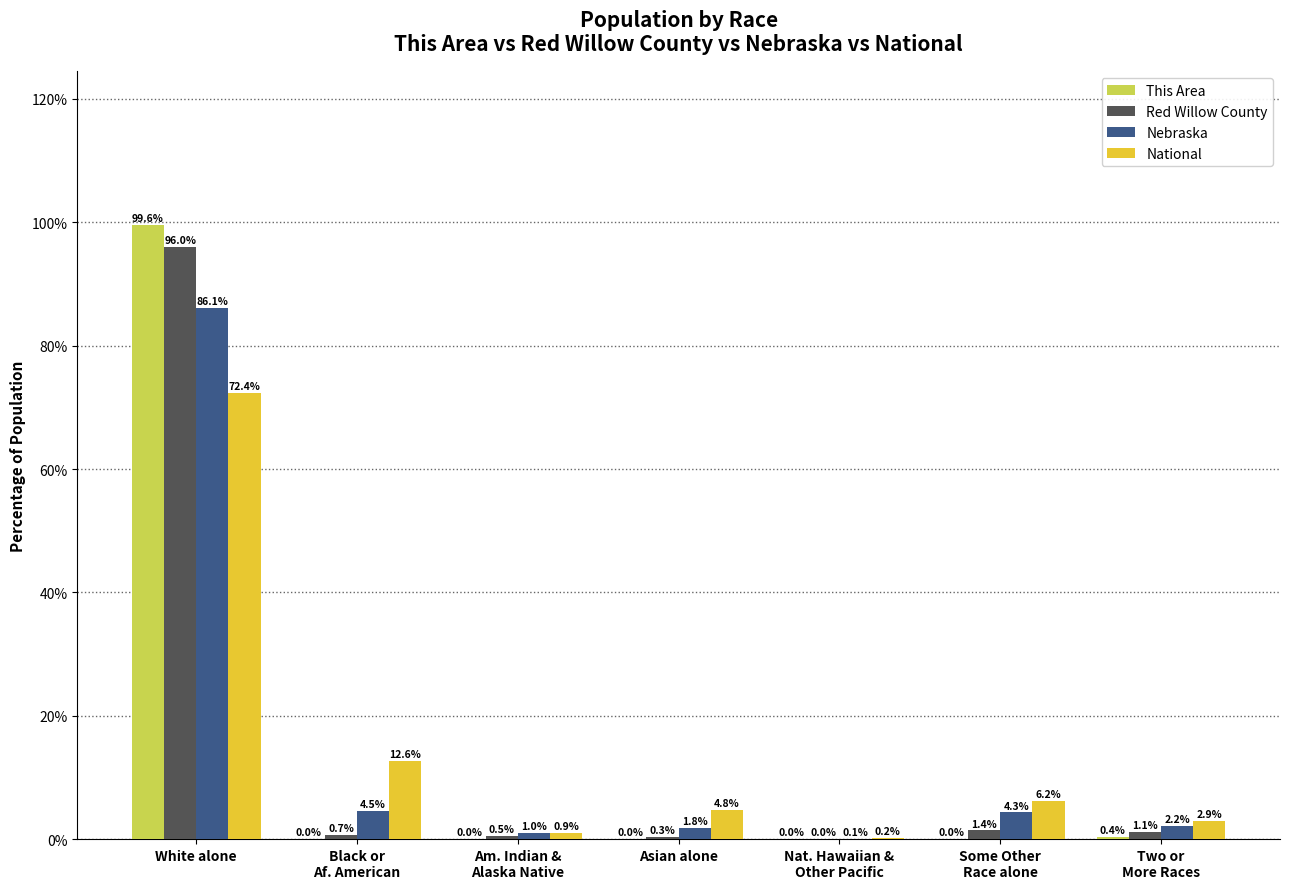

What is the sum of all Red Willow County values?

100.0